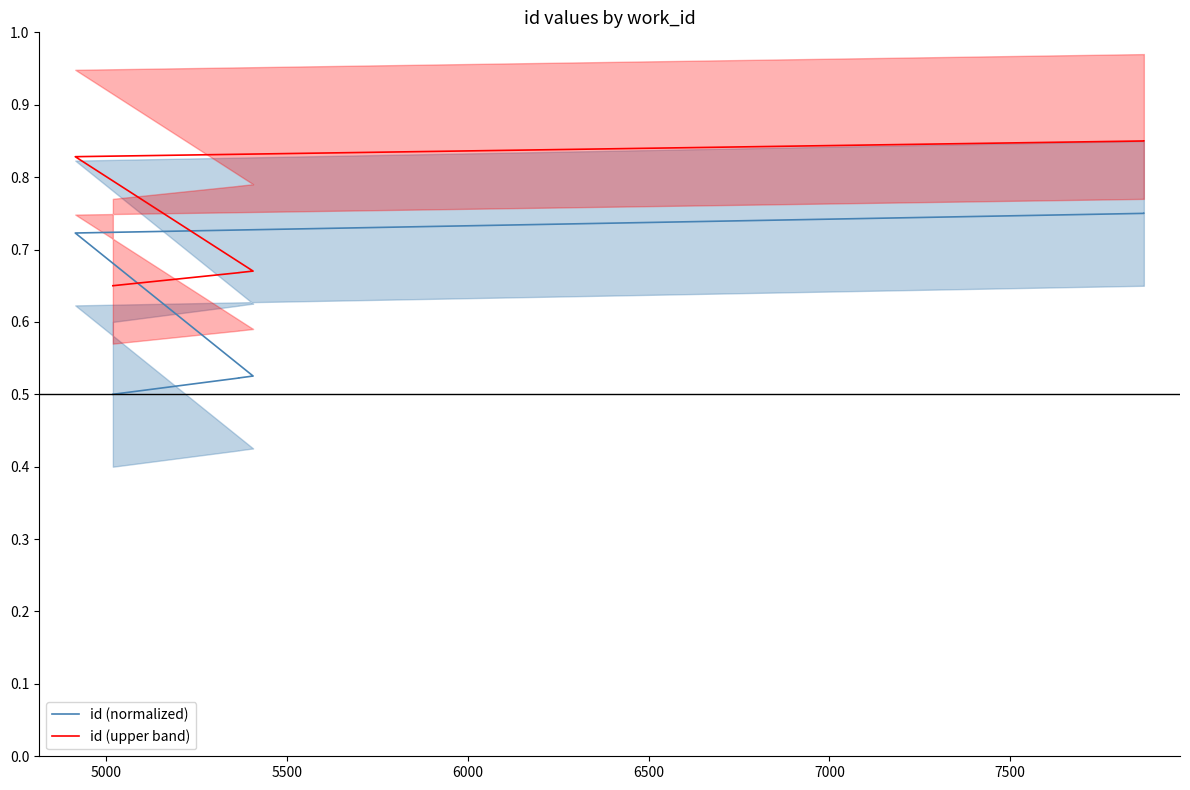

What is the average value of the id (upper band) series?

0.7